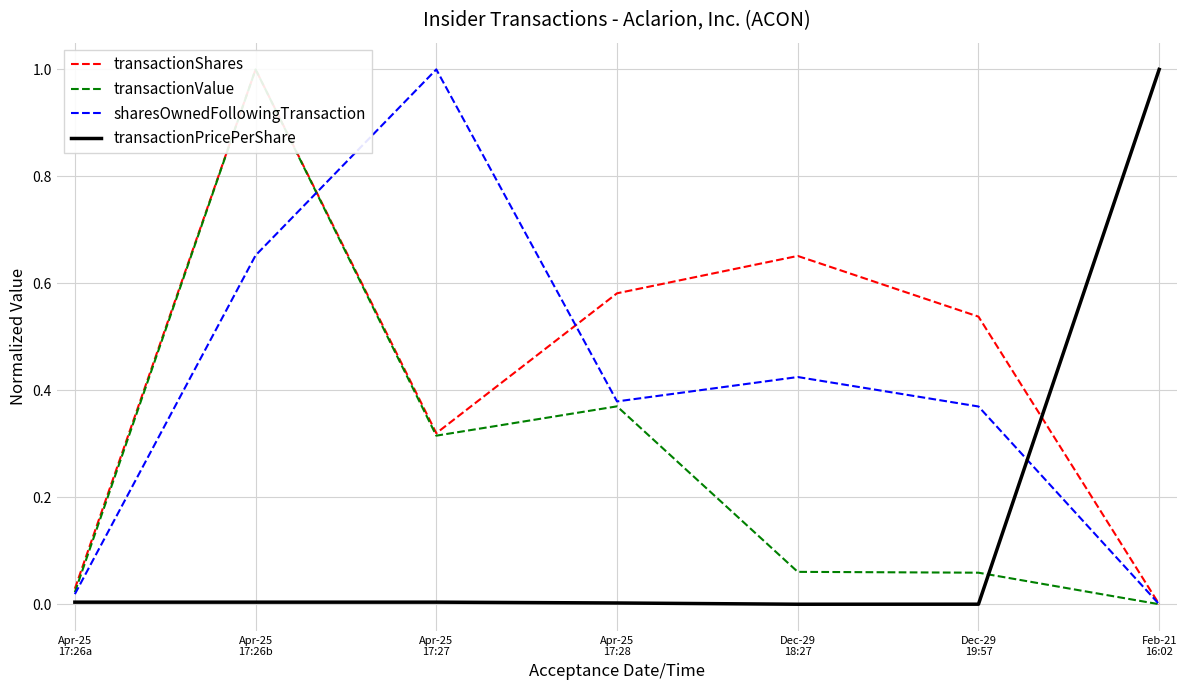

Is the value of transactionPricePerShare at Dec-29
19:57 greater than the value of transactionShares at Apr-25
17:27?

No